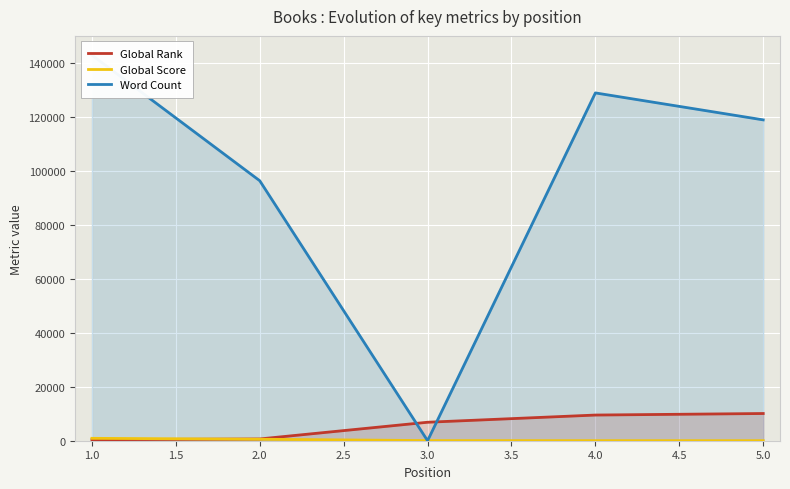

True or false: Global Score has more than 2 points higher than both neighbors.

False